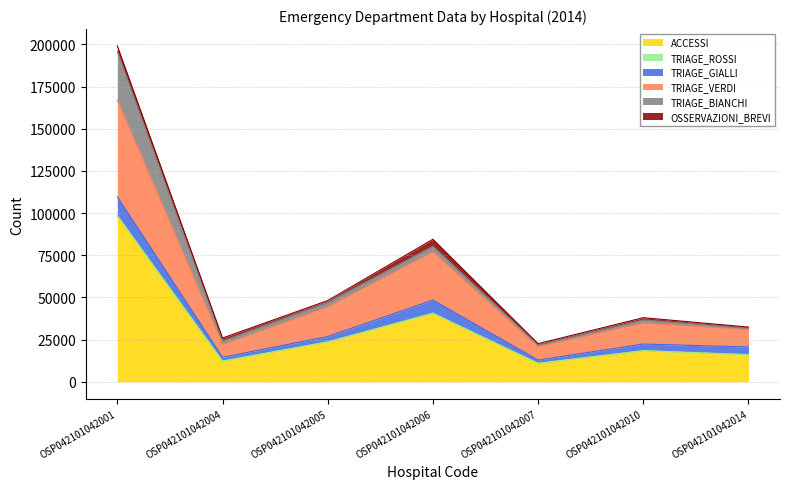

Is the value of TRIAGE_VERDI at OSP042101042010 greater than the value of ACCESSI at OSP042101042014?

No